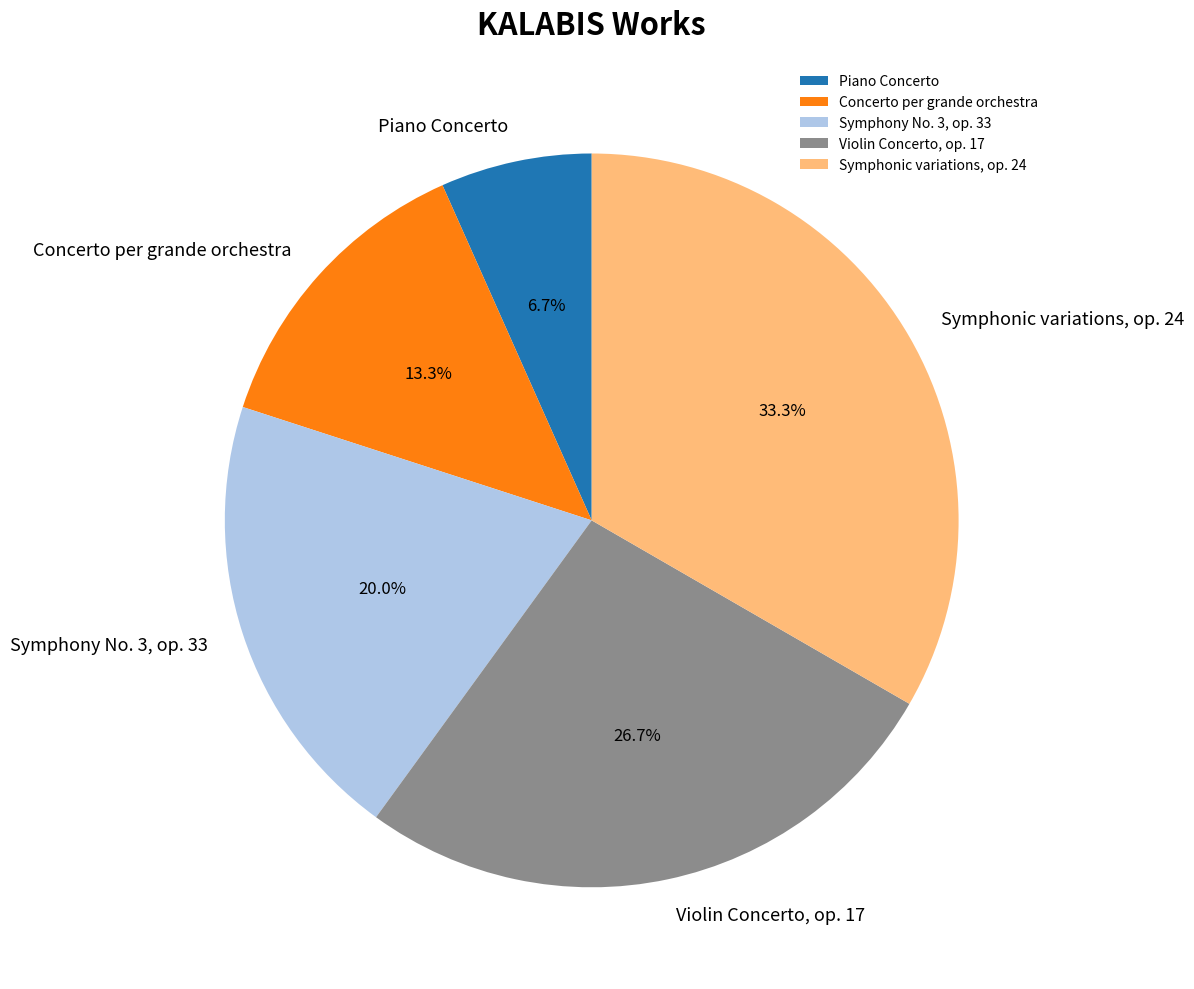

To the nearest percent, what is the difference between the largest and smallest slice percentages?

27%